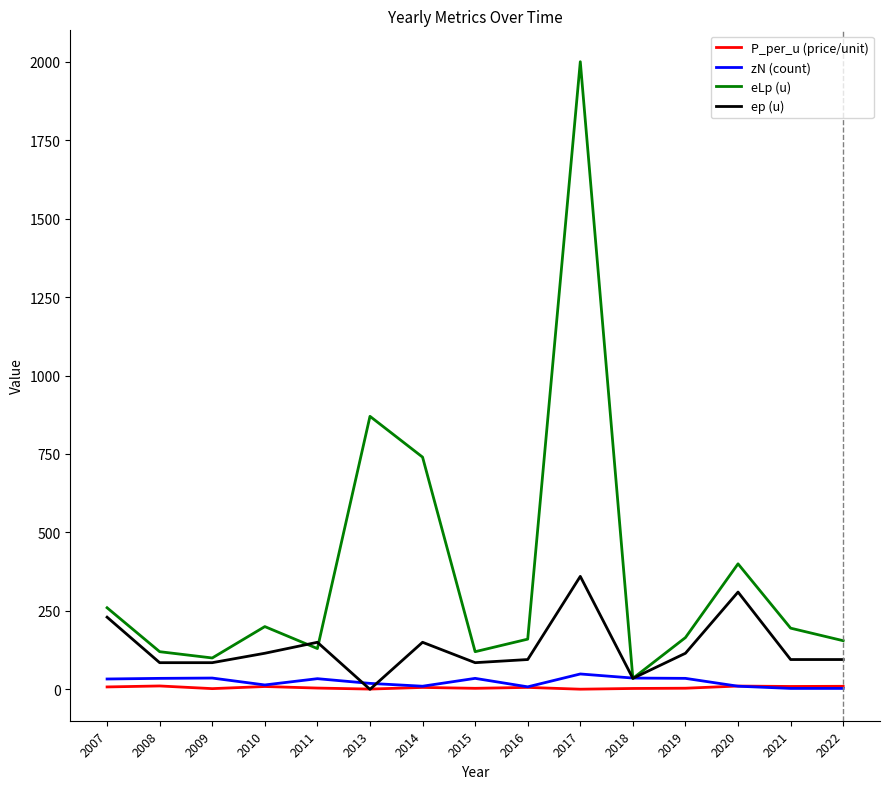

What is the maximum value shown in the chart?

2000.0